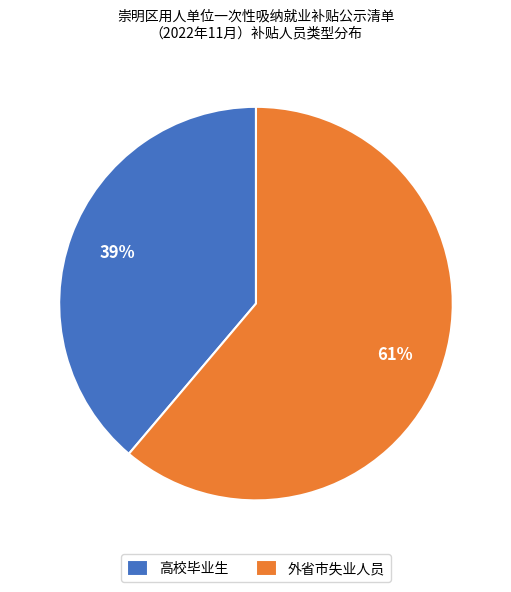

To the nearest percent, what is the difference between the 外省市失业人员 and 高校毕业生 slice percentages?

22%